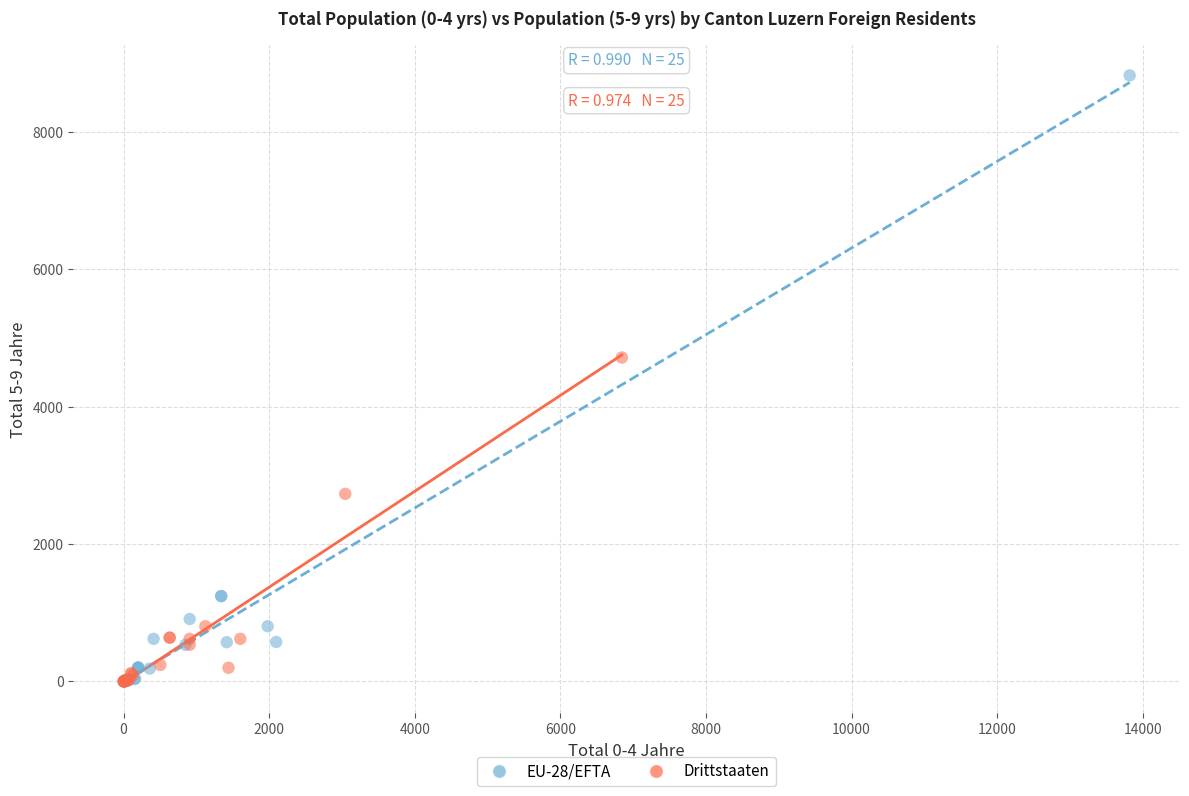

Which series has the widest spread of Y values?

EU-28/EFTA